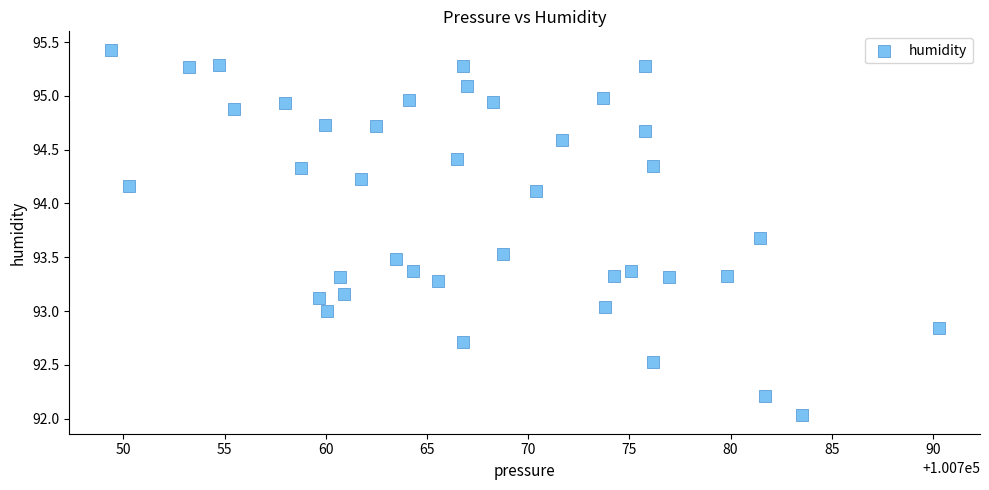

What is the range of X values (max minus min)?

40.9